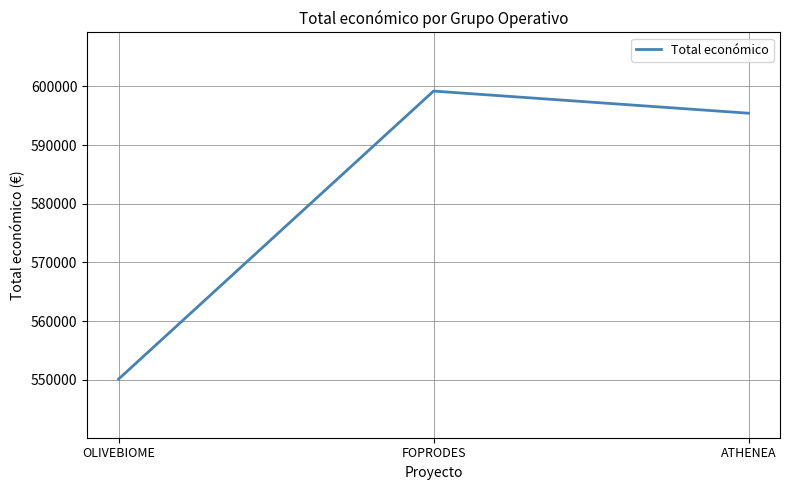

What is the difference between the values at FOPRODES and ATHENEA?

3775